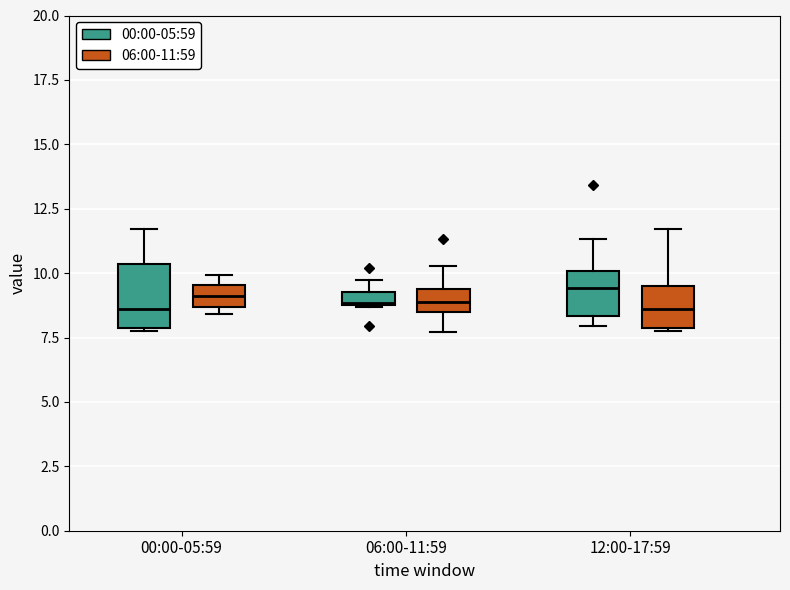

Which box is the tallest, from its lower edge to its upper edge?

00:00-05:59 (00:00-05:59)